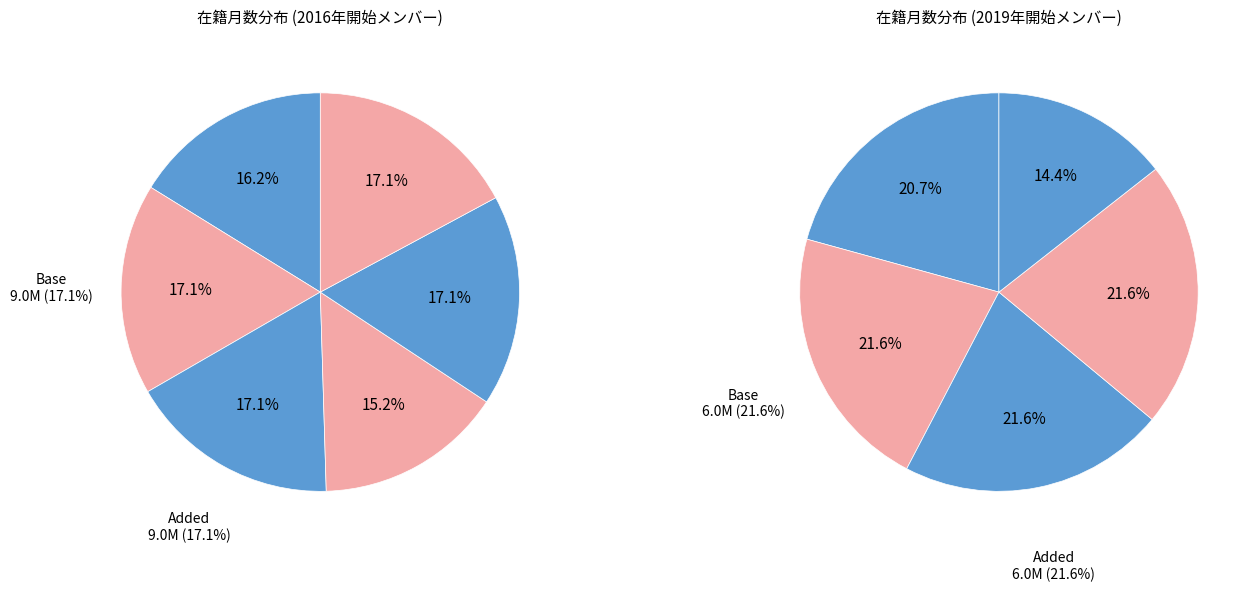

Is there a majority slice in this chart?

No